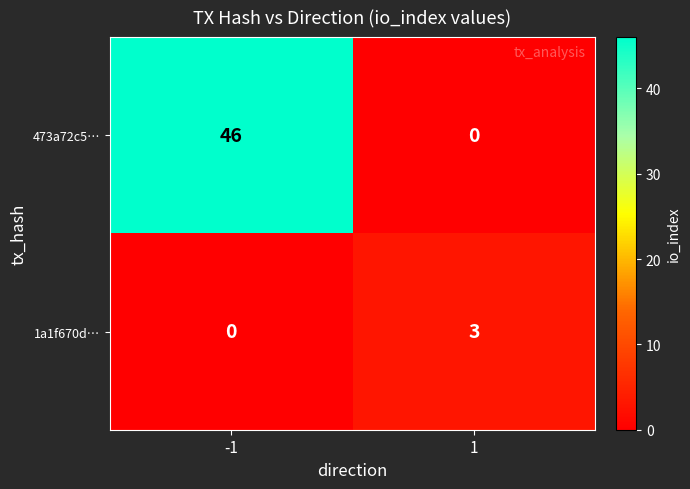

The value of 1a1f670d… at -1 is 0. True or false?

True